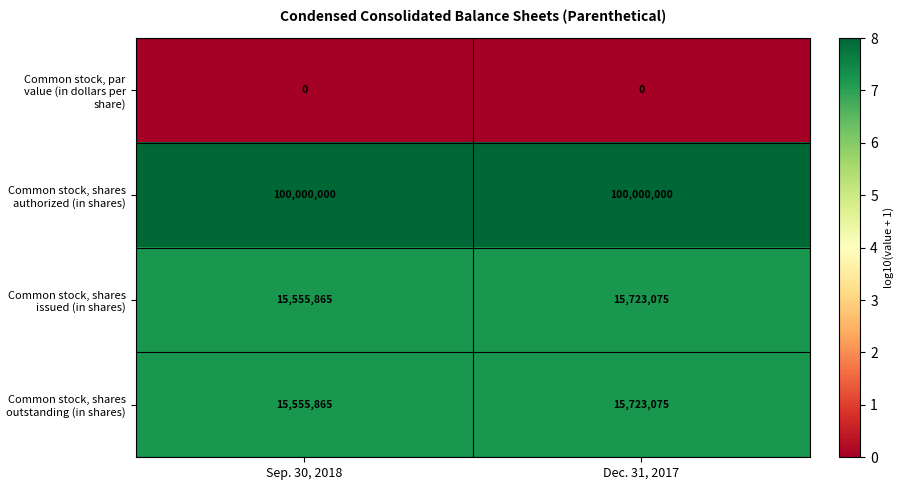

Count the number of data series in this chart.

4